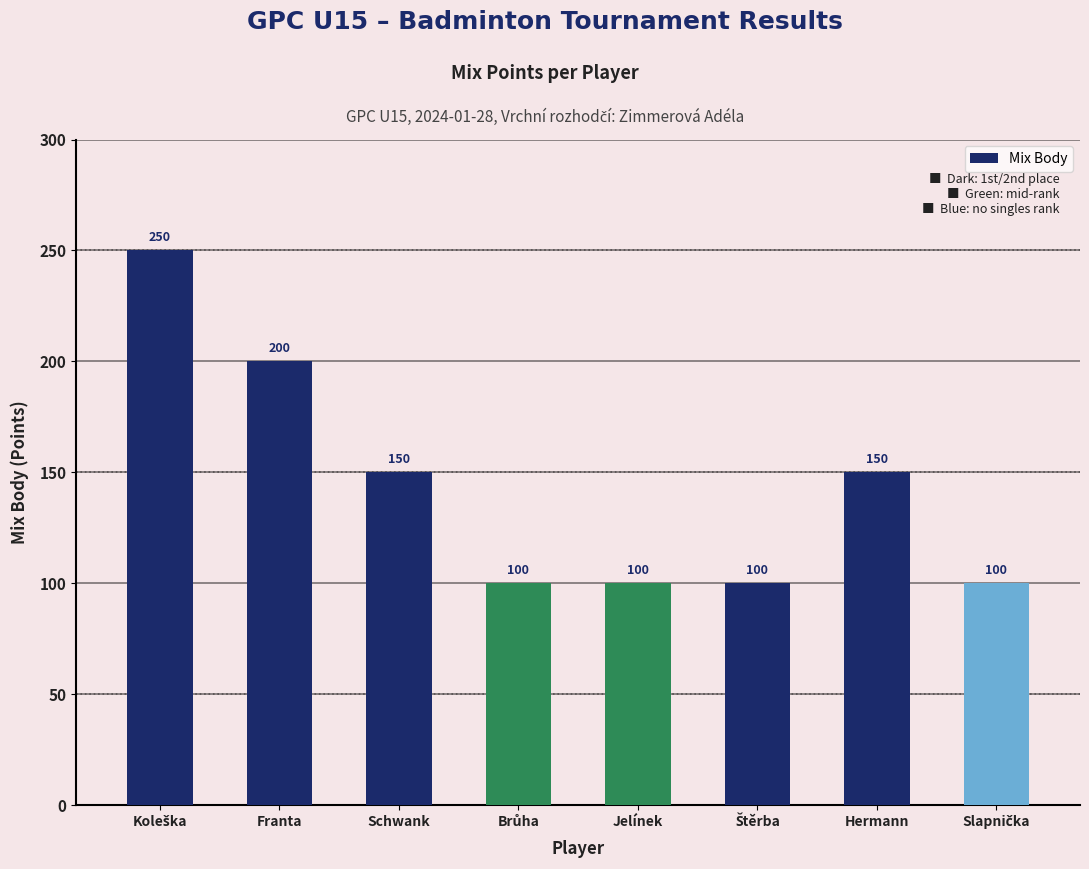

The value at Jelínek is 100. True or false?

True